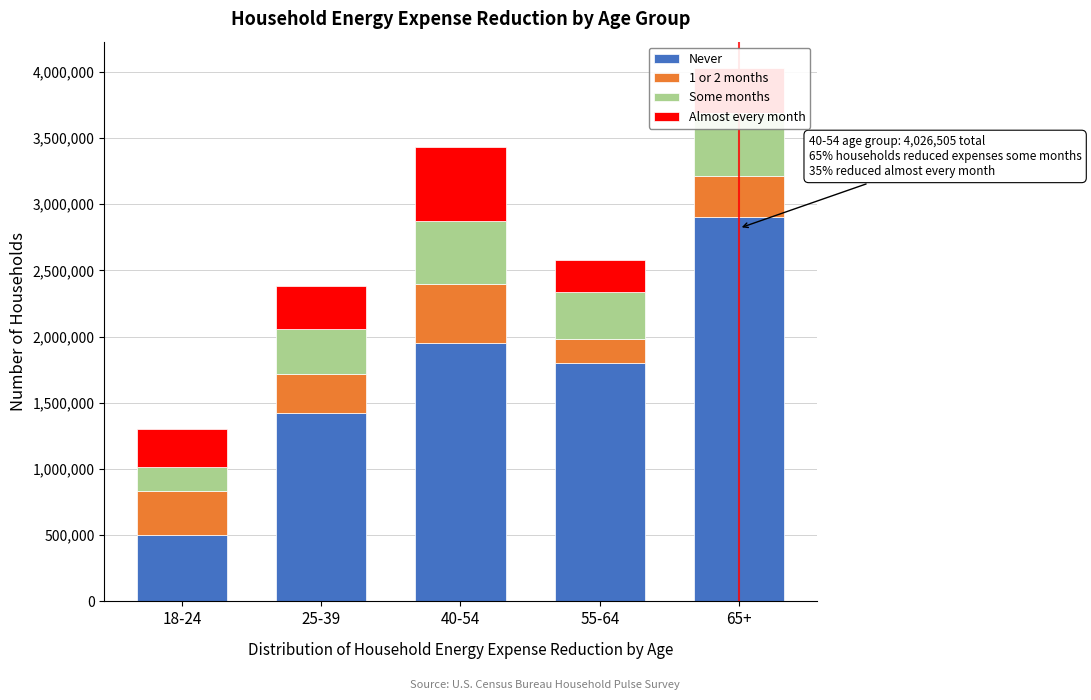

What is the total value across all series at 65+?

4026505